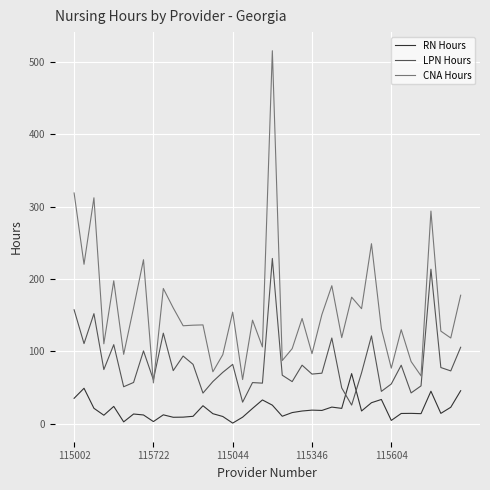

What is the highest value of the RN Hours series?

69.3